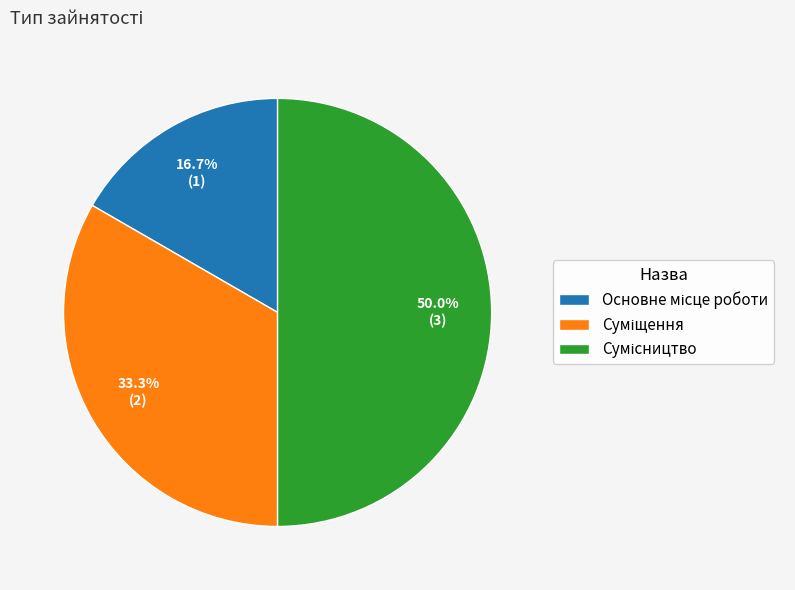

To the nearest percent, what portion does Основне місце роботи represent?

17%